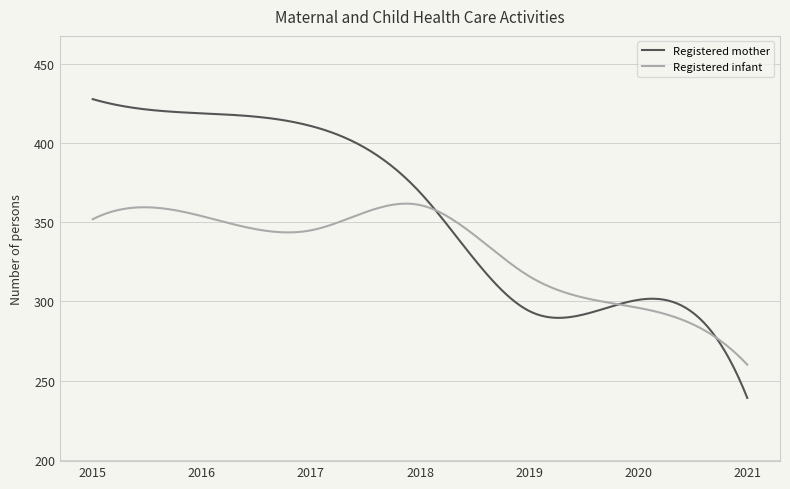

How many times do Registered mother and Registered infant cross each other?

3